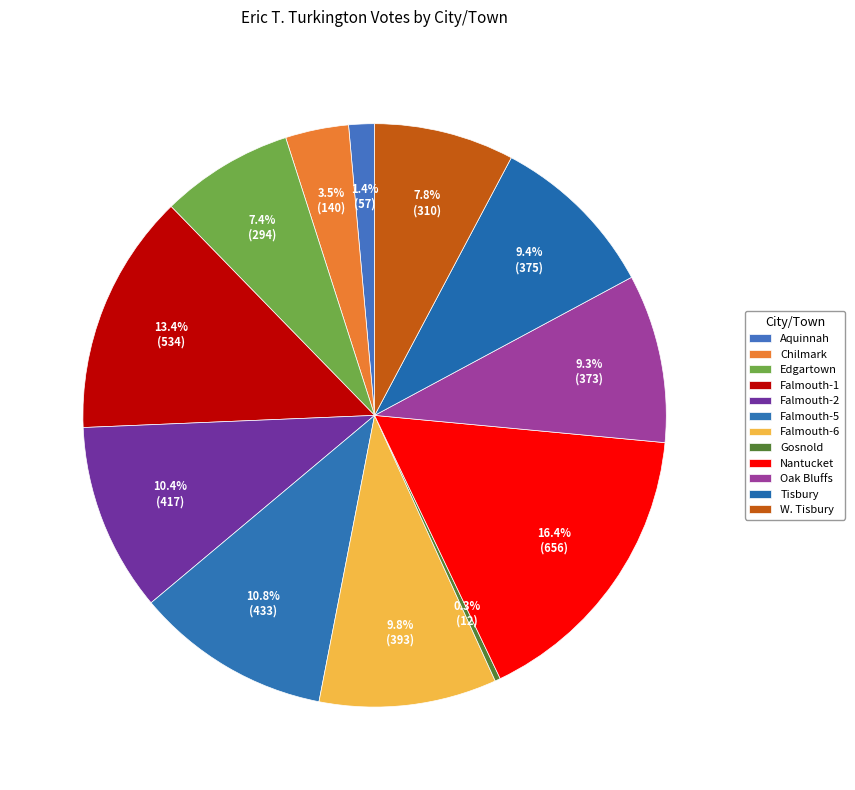

Between Falmouth-6 and Nantucket, which is larger?

Nantucket